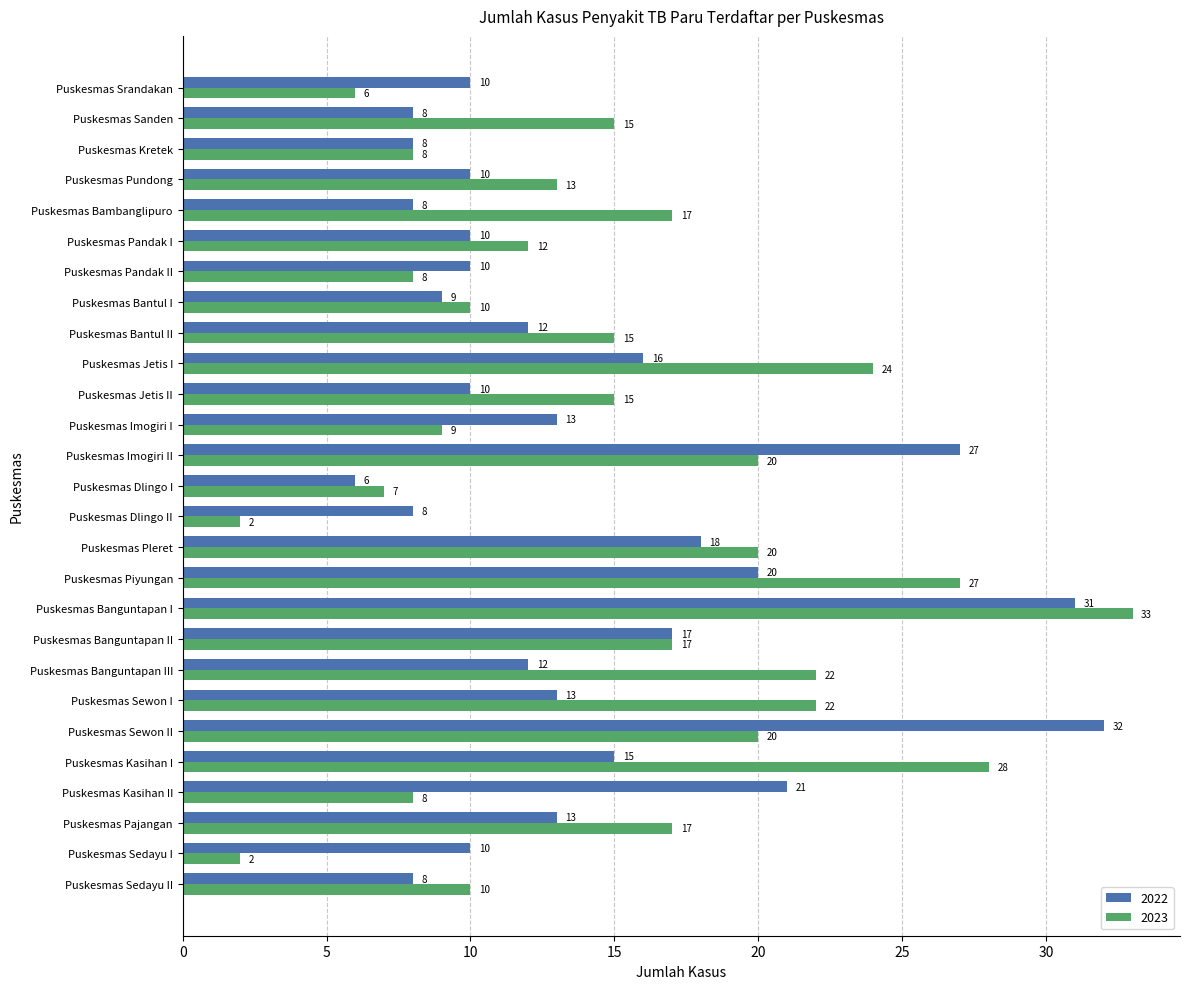

List the series in order of their overall mean, highest first.

2023, 2022